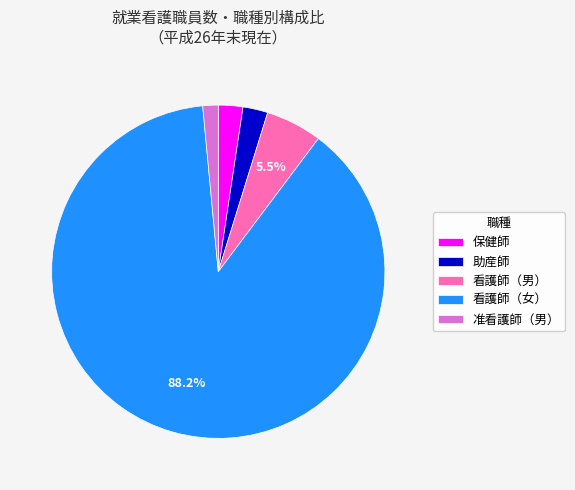

How many segments does this pie chart have?

5